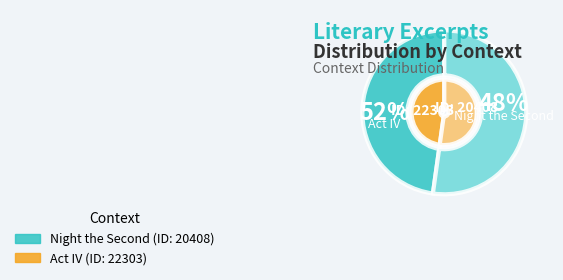

Is it true that Act IV is 52% of the pie?

True